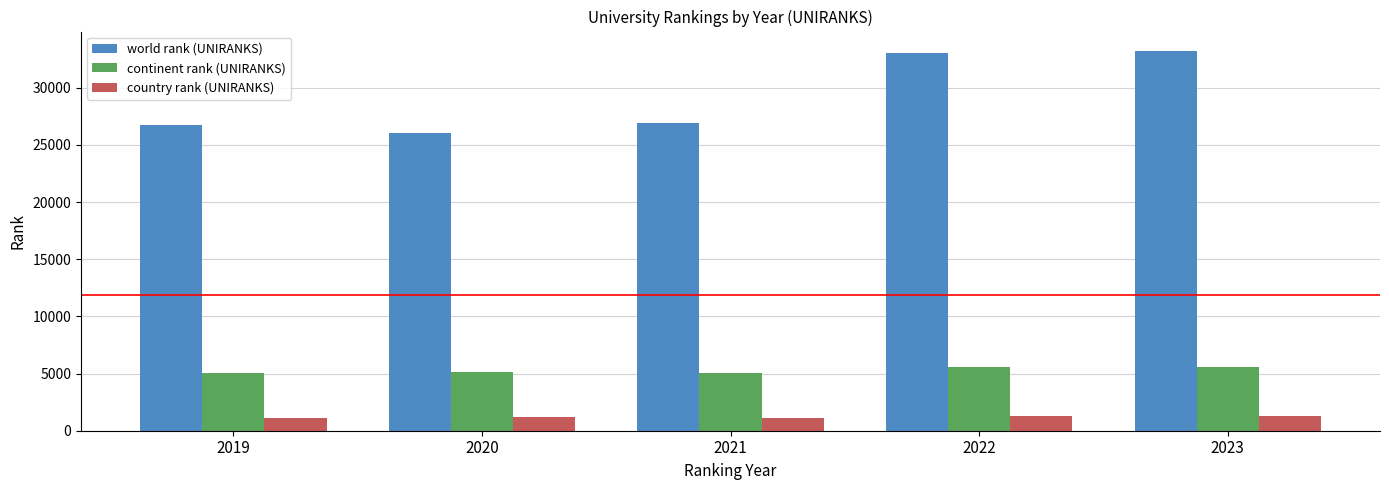

What is the minimum value for country rank (UNIRANKS)?

1080